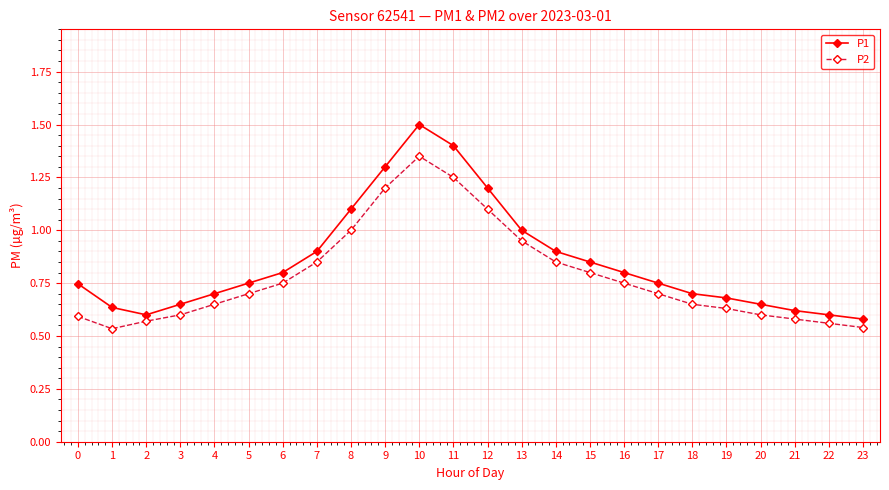

Is it true that P2 equals 0.8 at 14?

True